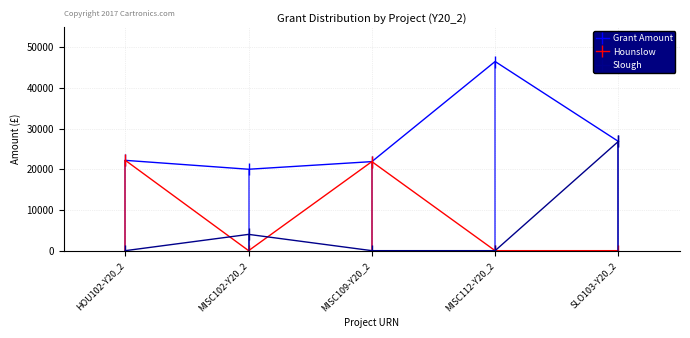

What is the spread (max minus min) of values at MISC109-Y20_2?

21874.8